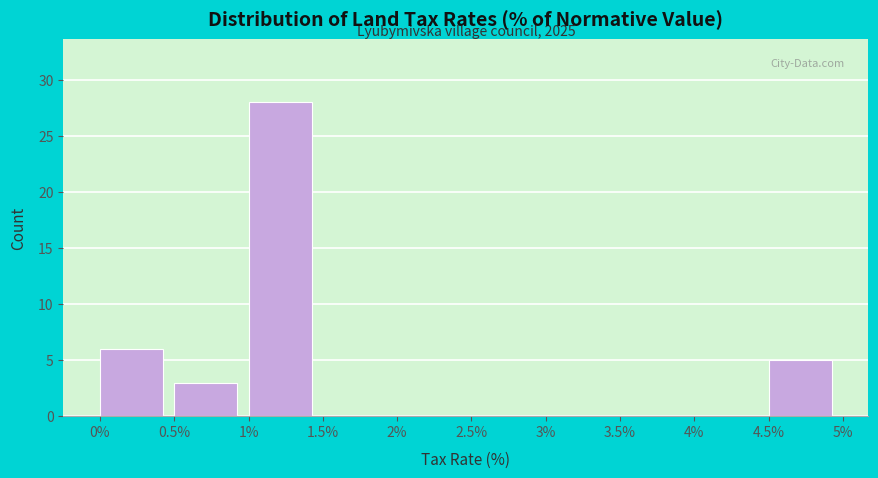

Which range on the x-axis has the tallest bar?

1% to 1.5%